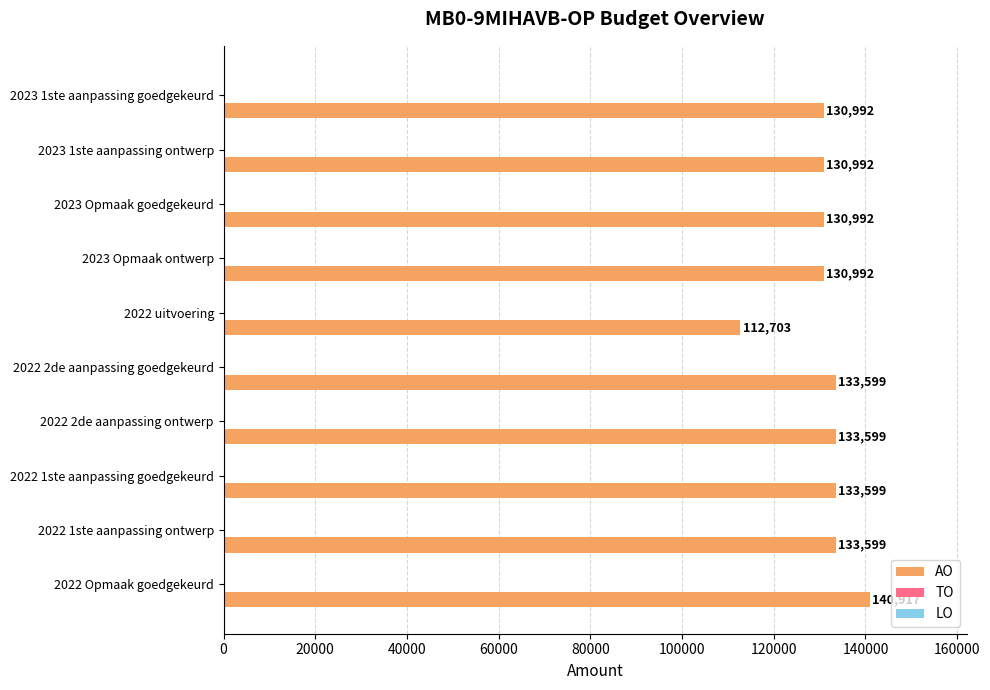

What is the maximum value shown in the chart?

140917